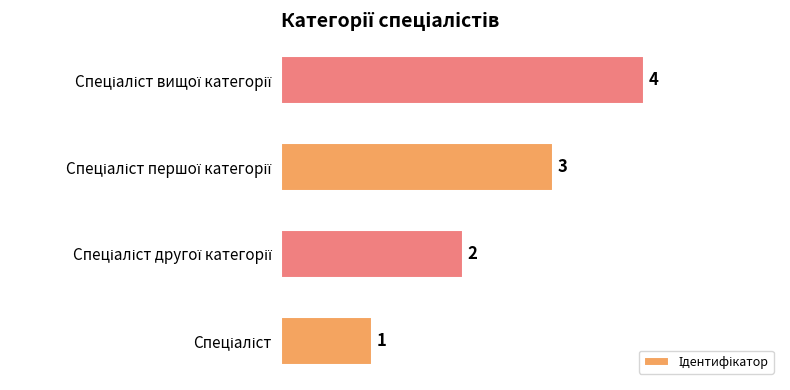

How many values are between 2 and 4?

3